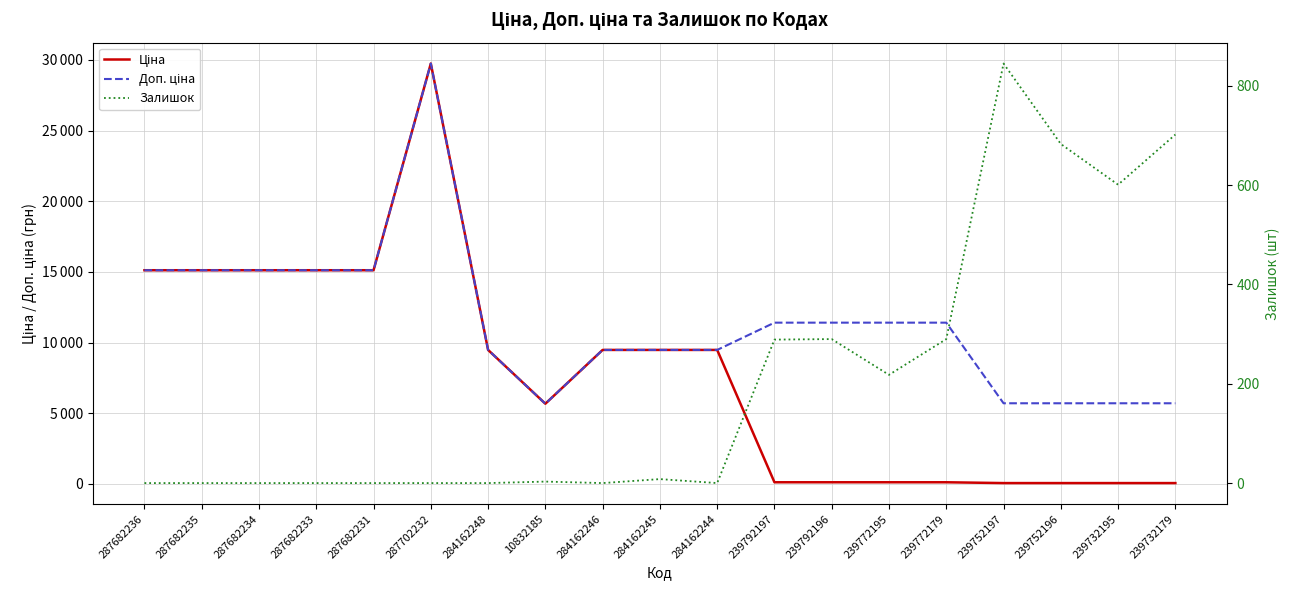

List the series in order of their overall mean, highest first.

Доп. ціна, Ціна, Залишок